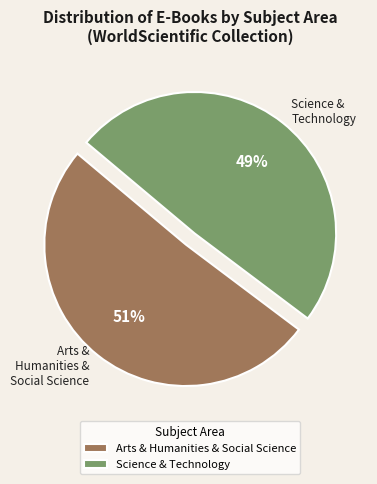

Rank the categories by value from lowest to highest.

Science & Technology, Arts & Humanities & Social Science